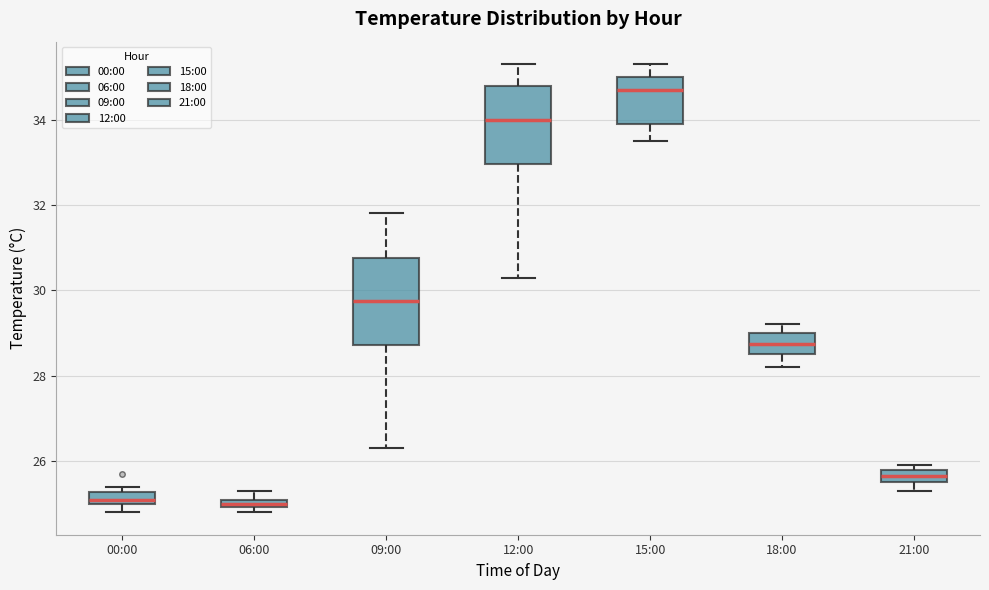

Where does the median line of the box for 09:00 sit on the y-axis? The values are not printed on the chart, so give them approximately, as read against the axis.

29.8